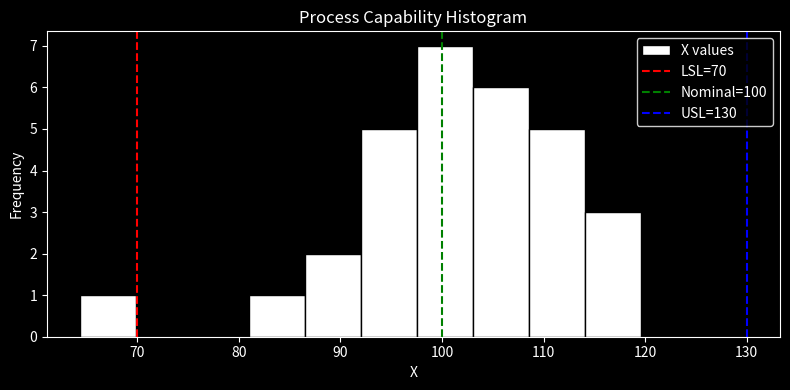

Which range on the x-axis has the tallest bar?

98 to 103